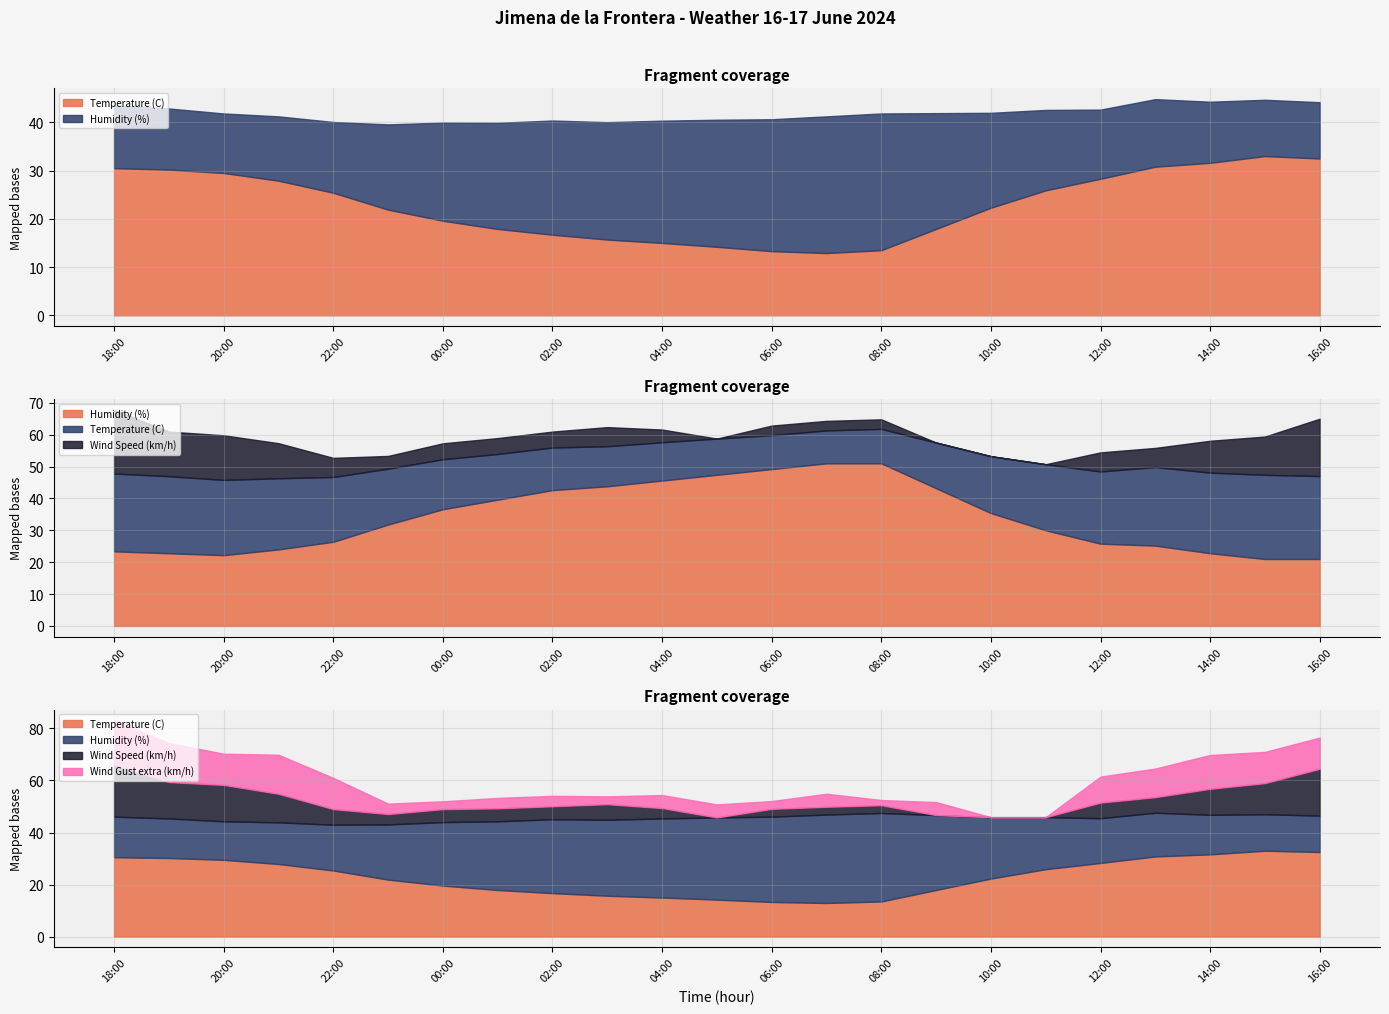

Which series has the widest spread of values?

Humidity (%)